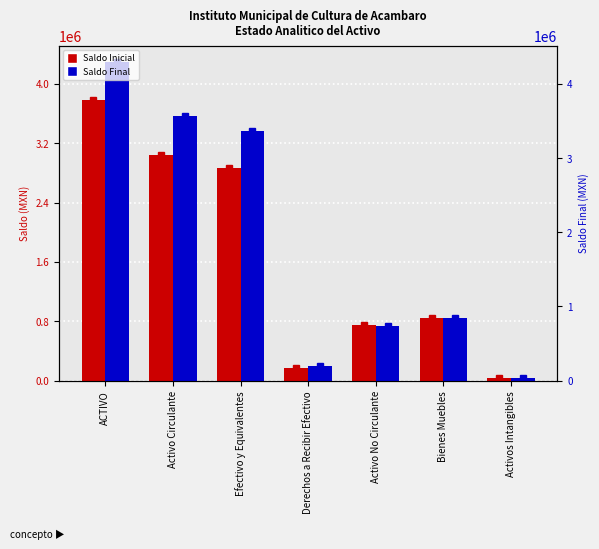

What is the difference between the second highest and second lowest values in the Saldo Final series?

3373775.4